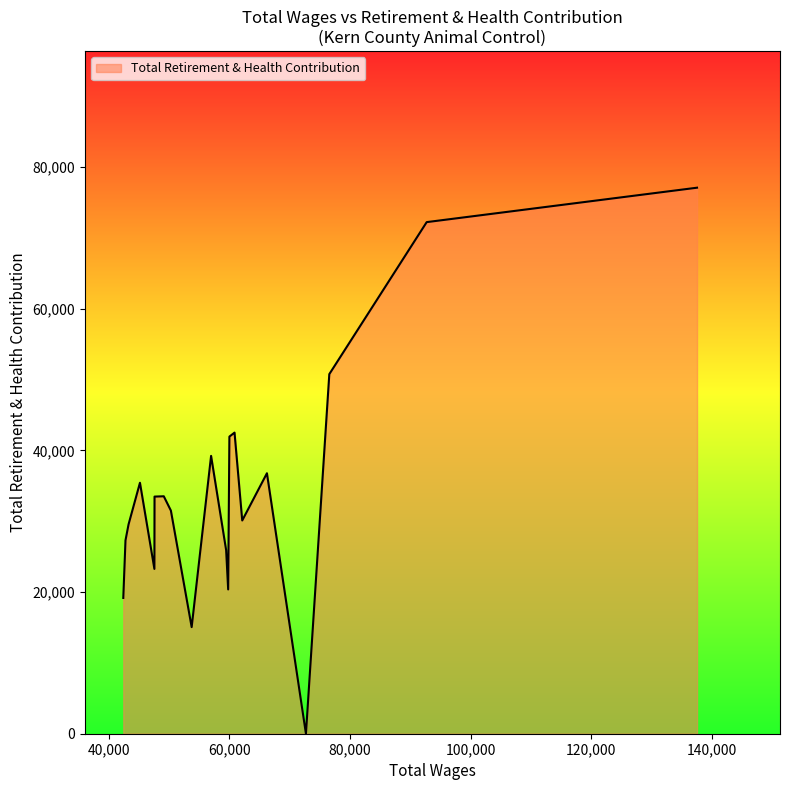

What is the difference between the maximum and minimum values?

77092